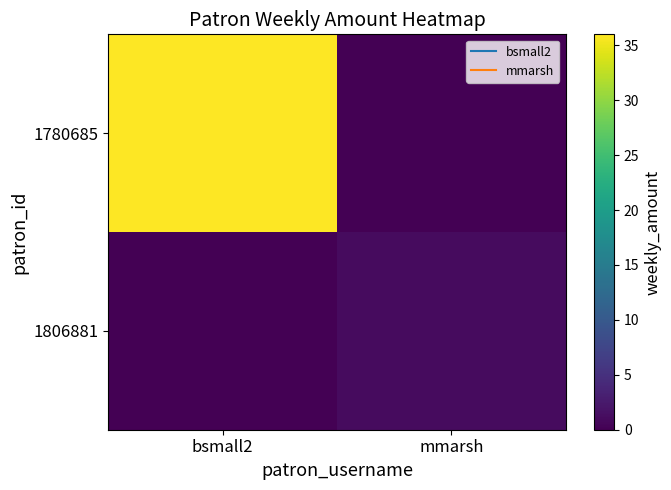

How many categories are shown in the chart?

2